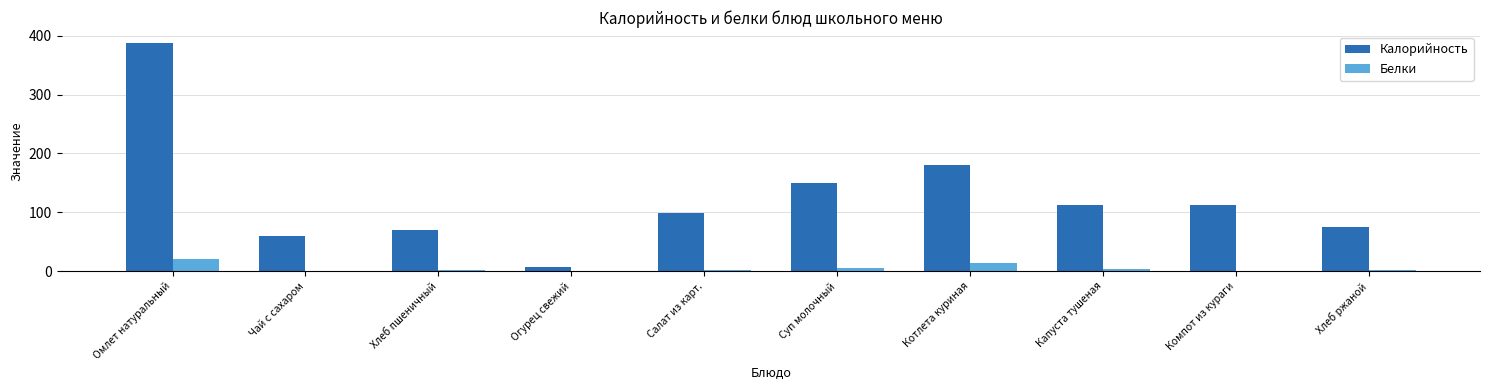

Where is Калорийность nearest to the value 197?

Котлета куриная